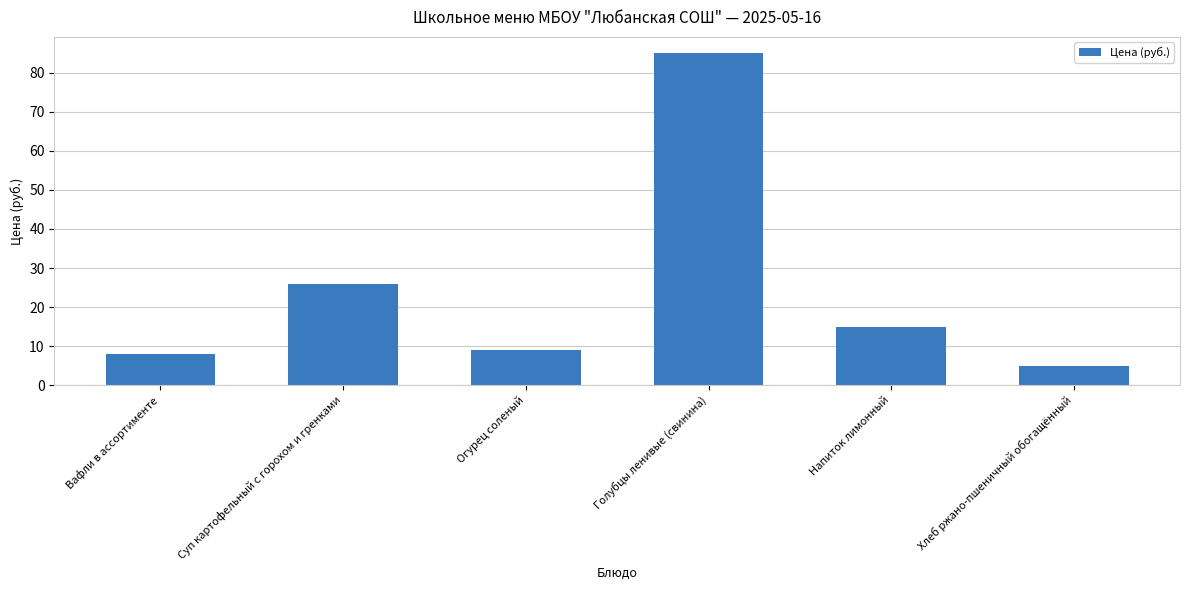

Where does the data first go above 15?

Суп картофельный с горохом и гренками